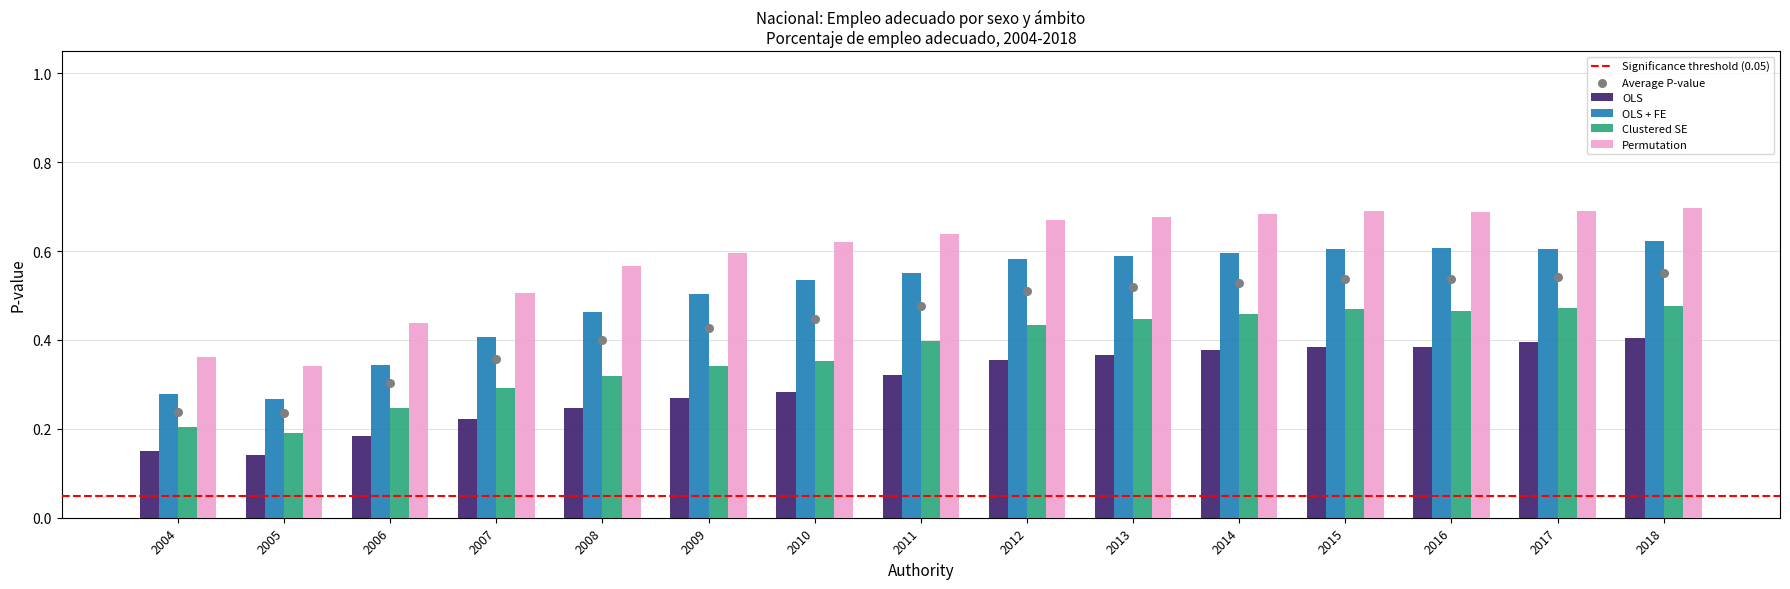

At how many categories does at least one series exceed 0?

15